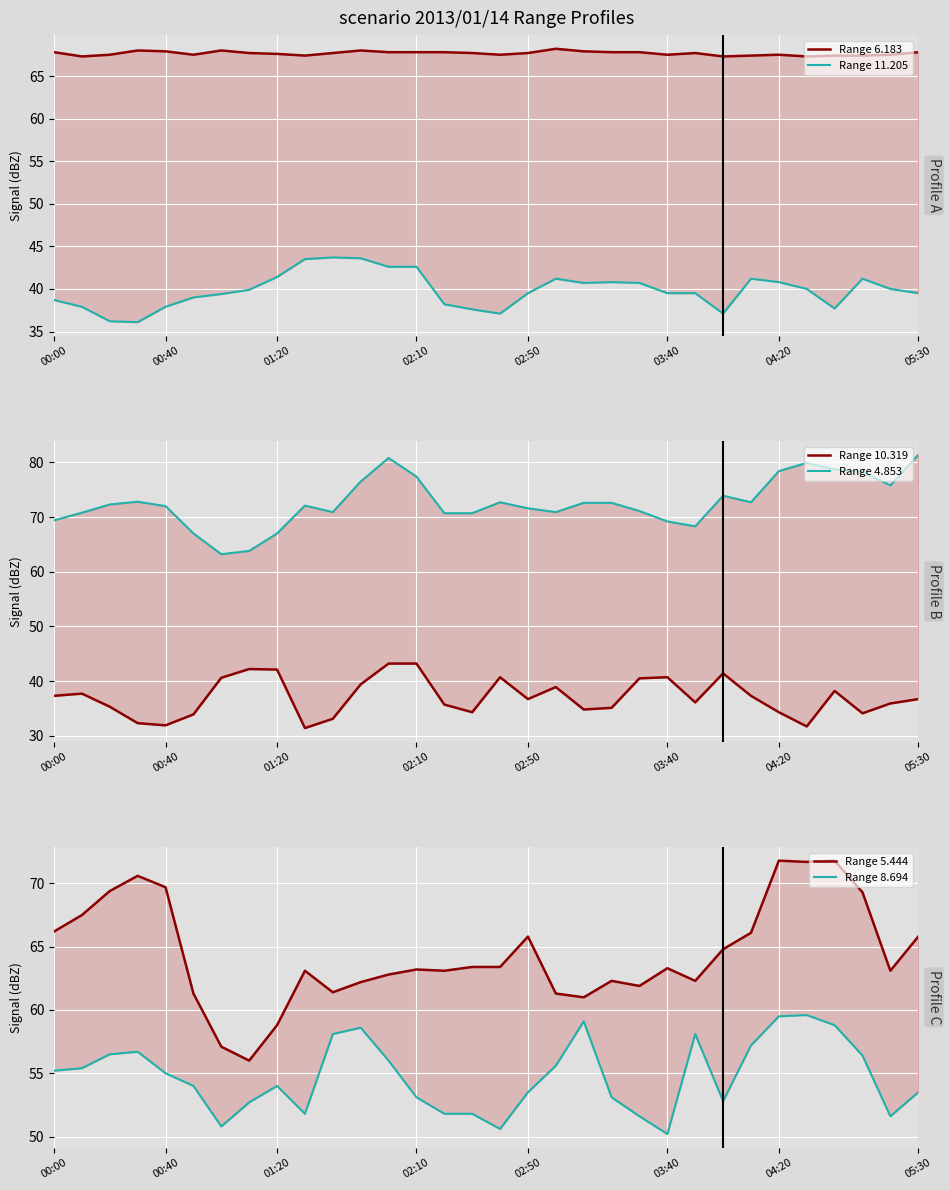

Rank the series at 05:30 from highest to lowest value.

Range 4.853, Range 6.183, Range 5.444, Range 8.694, Range 11.205, Range 10.319